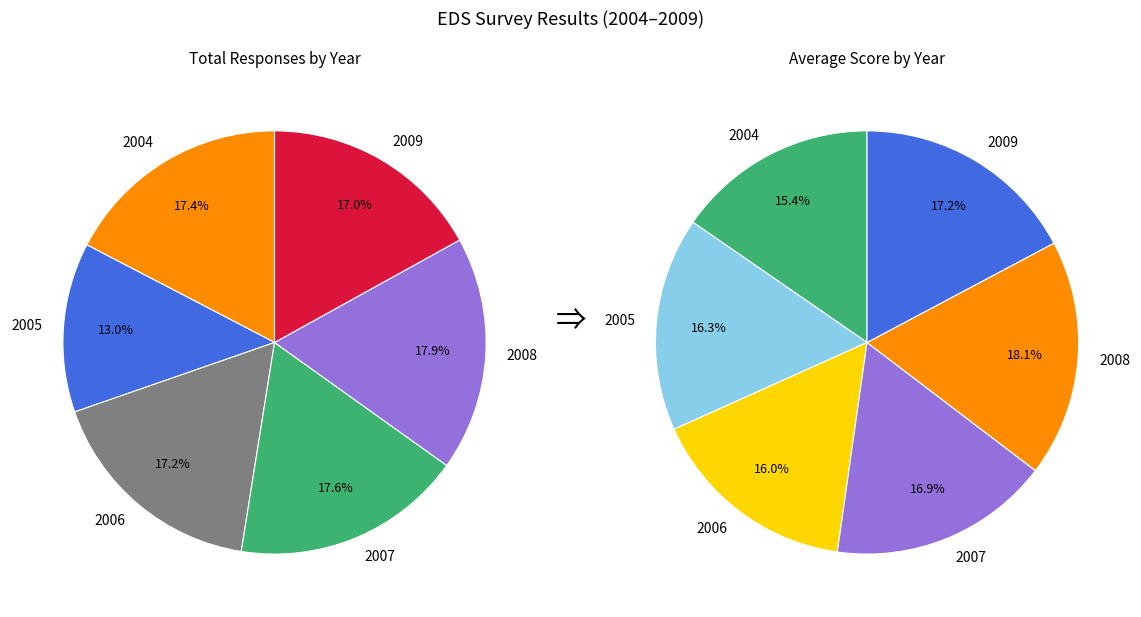

What percentage is the 2009 slice, to the nearest percent?

17%